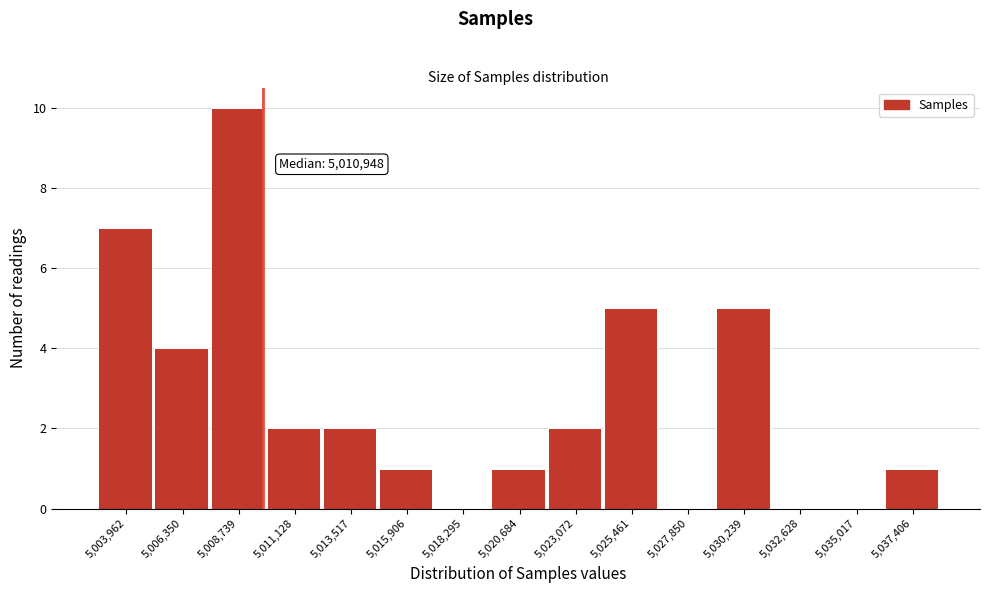

Reading left to right, transcribe all the data shown in this chart.

5,003,962=7	5,006,350=4	5,008,739=10	5,011,128=2	5,013,517=2	5,015,906=1	5,018,295=0	5,020,684=1	5,023,072=2	5,025,461=5	5,027,850=0	5,030,239=5	5,032,628=0	5,035,017=0	5,037,406=1